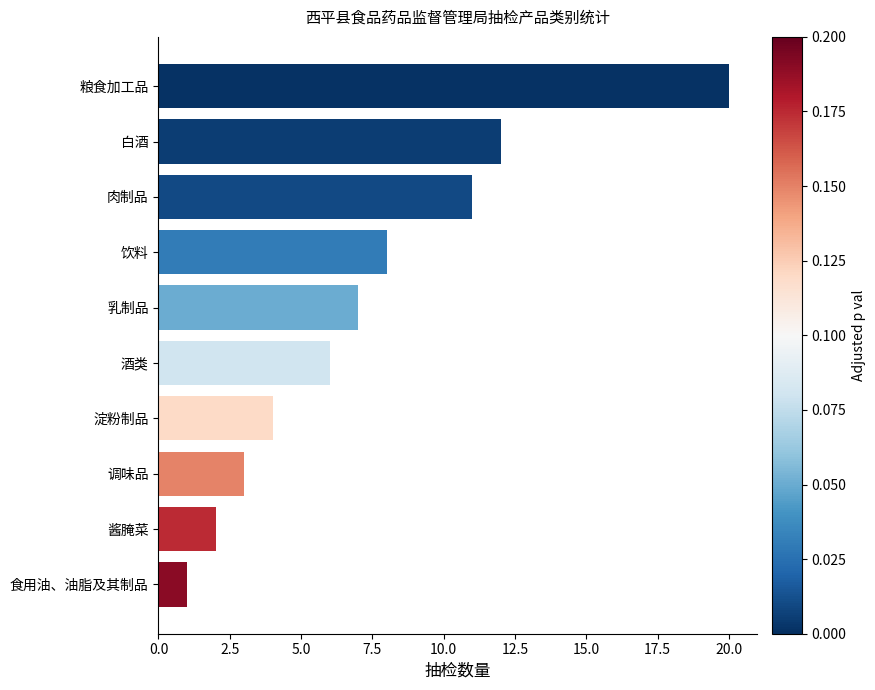

Reading bottom to top, what are all the values shown in this chart?

1	2	3	4	6	7	8	11	12	20